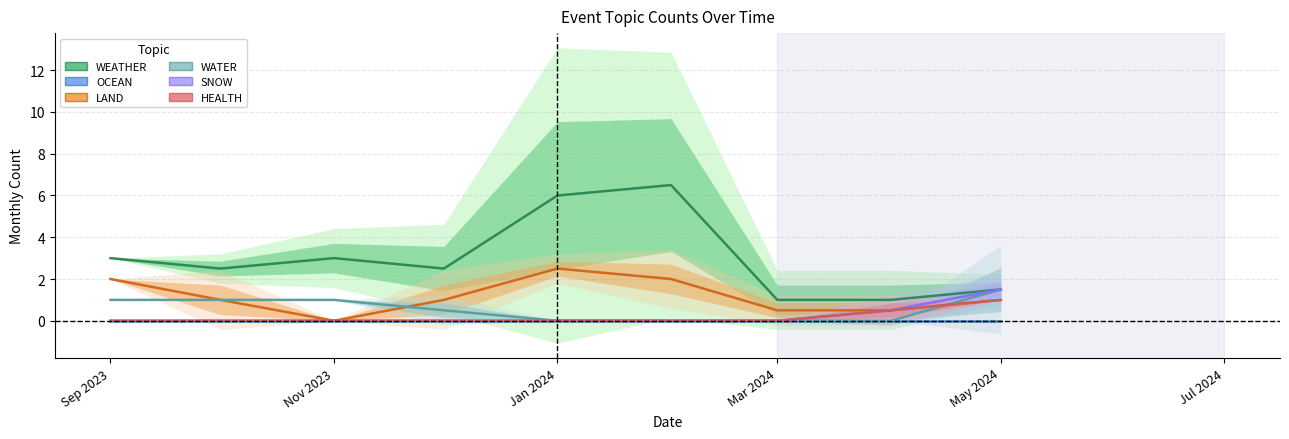

How many lines are shown in the chart?

6